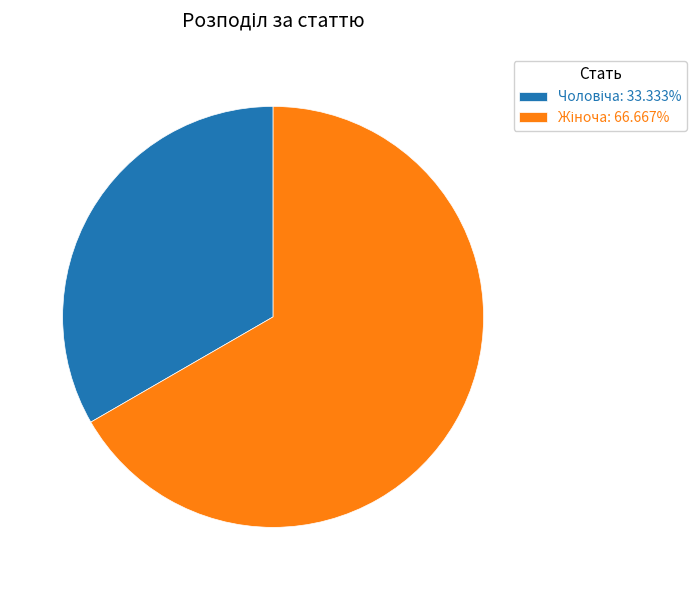

How many slices are in this pie chart?

2